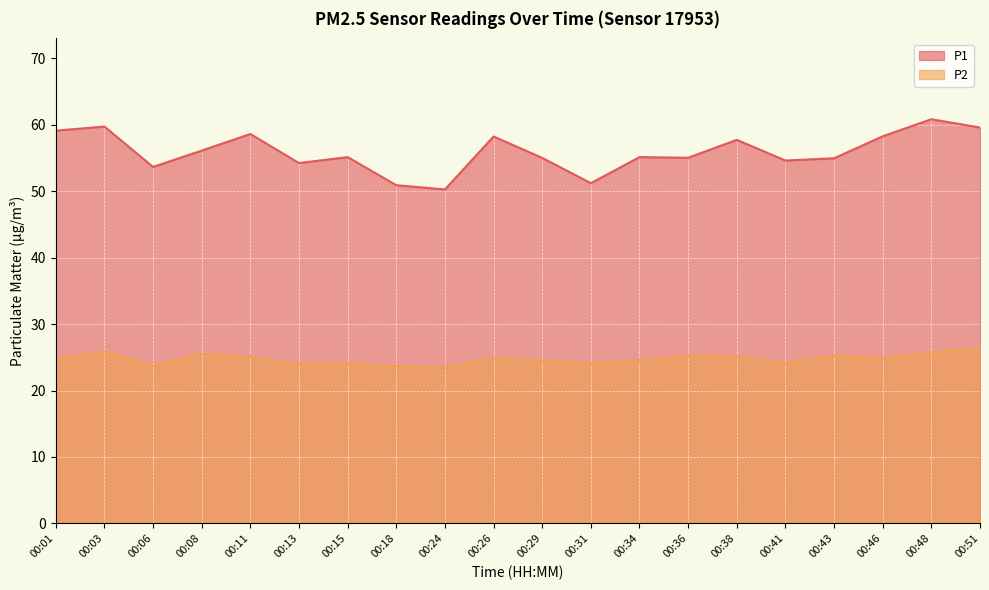

At which label does P1 first exceed 55?

00:01